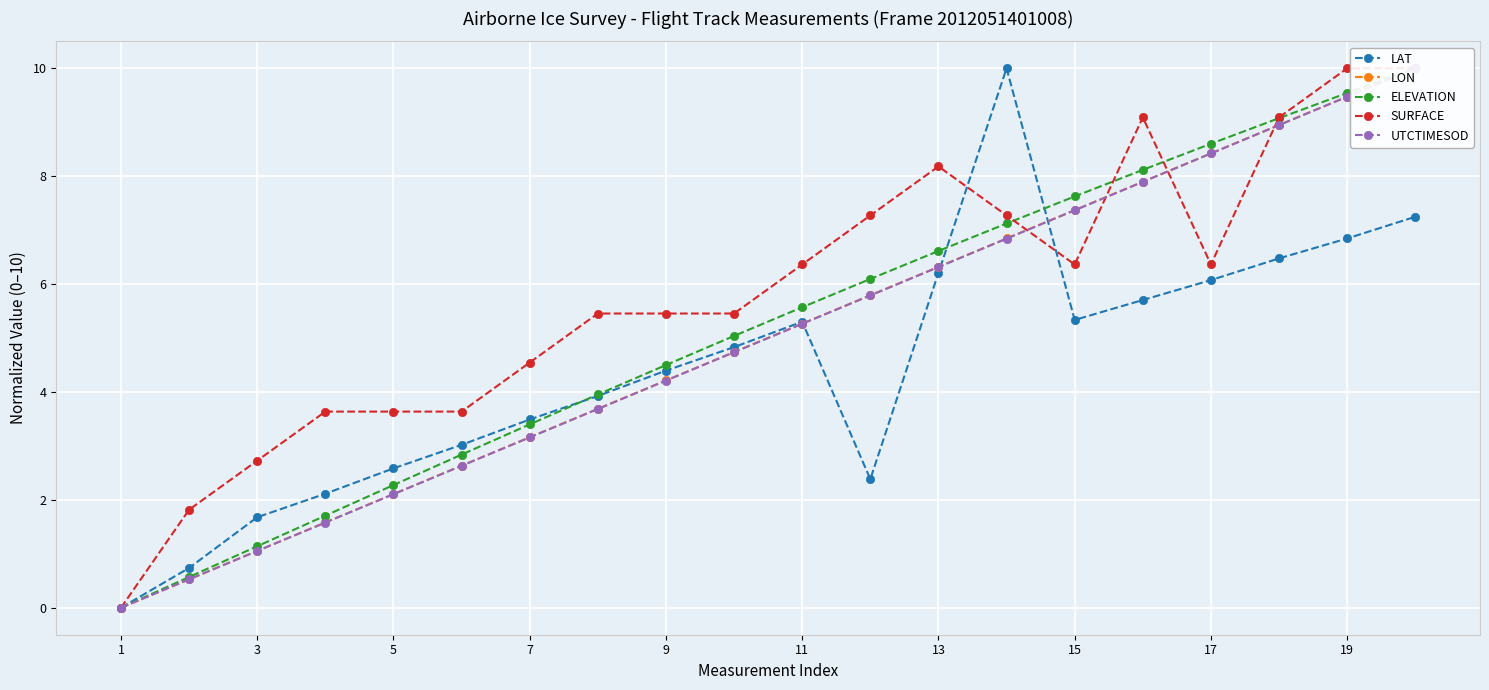

Does the chart display data point markers on the line(s)?

Yes